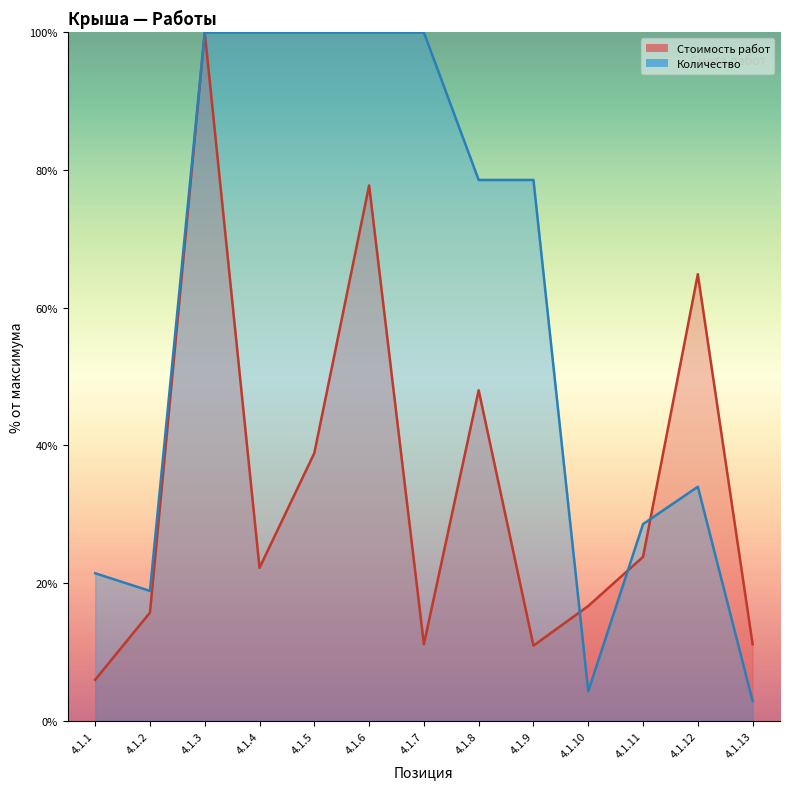

Rank the series by their maximum value, from highest to lowest.

Стоимость работ, Количество